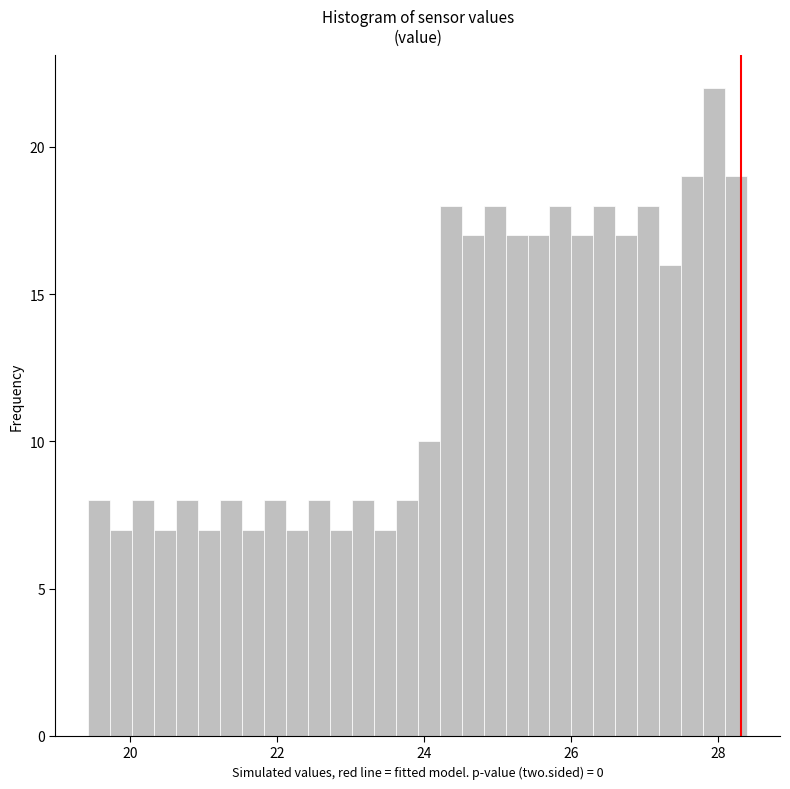

Read against the x-axis, roughly where is the centre of the tallest bar?

28.0